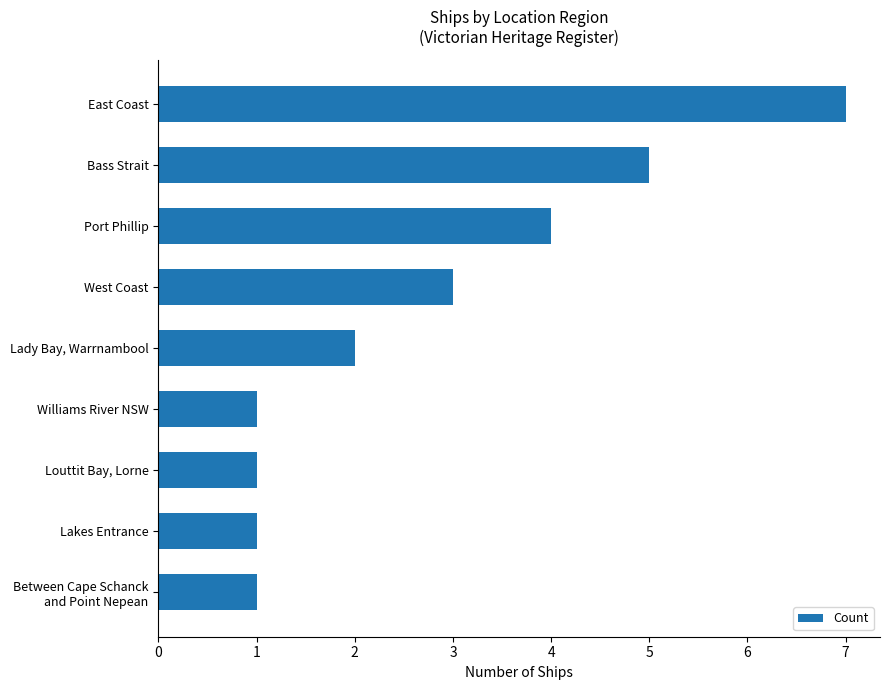

True or false: the data shows 7 at East Coast.

True